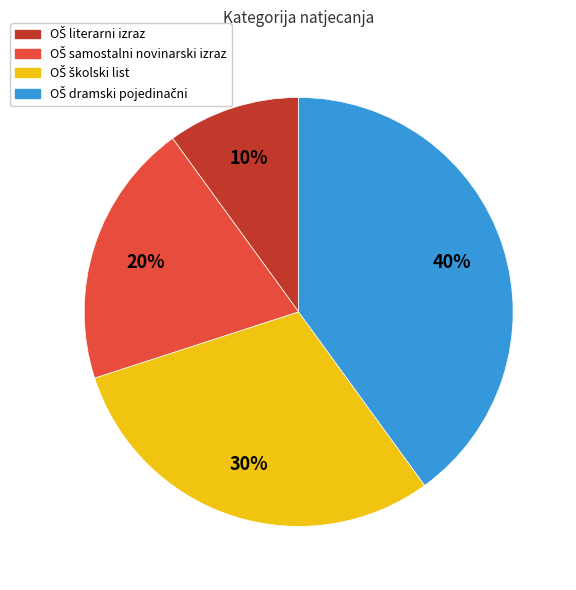

To the nearest percent, what is the average slice percentage?

25%